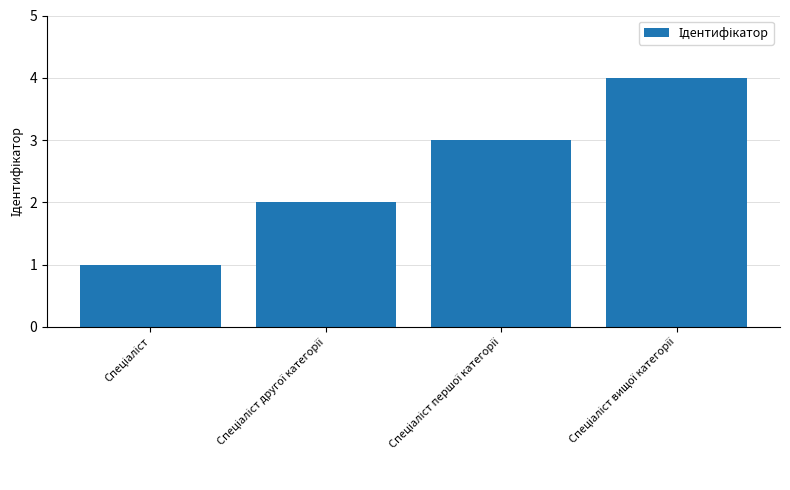

What is the maximum value shown in the chart?

4